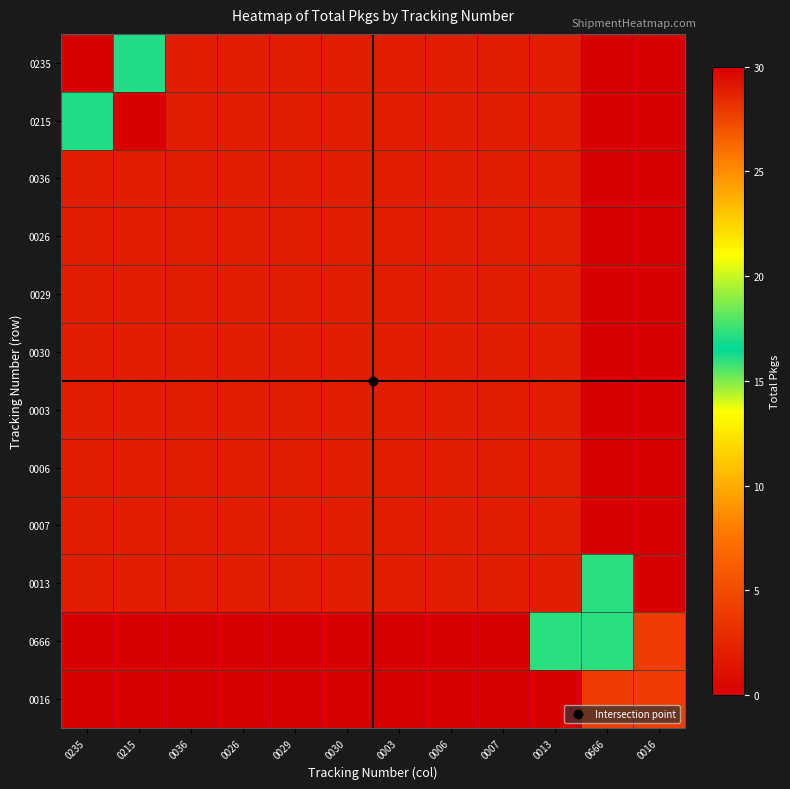

Reading left to right, extract all data points from this chart.

0235: 0235=30	0215=17	0036=2	0026=2	0029=2	0030=2	0003=2	0006=2	0007=2	0013=2	0666=0	0016=0
0215: 0235=17	0215=30	0036=2	0026=2	0029=2	0030=2	0003=2	0006=2	0007=2	0013=2	0666=0	0016=0
0036: 0235=2	0215=2	0036=2	0026=2	0029=2	0030=2	0003=2	0006=2	0007=2	0013=2	0666=0	0016=0
0026: 0235=2	0215=2	0036=2	0026=2	0029=2	0030=2	0003=2	0006=2	0007=2	0013=2	0666=0	0016=0
0029: 0235=2	0215=2	0036=2	0026=2	0029=2	0030=2	0003=2	0006=2	0007=2	0013=2	0666=0	0016=0
0030: 0235=2	0215=2	0036=2	0026=2	0029=2	0030=2	0003=2	0006=2	0007=2	0013=2	0666=0	0016=0
0003: 0235=2	0215=2	0036=2	0026=2	0029=2	0030=2	0003=2	0006=2	0007=2	0013=2	0666=0	0016=0
0006: 0235=2	0215=2	0036=2	0026=2	0029=2	0030=2	0003=2	0006=2	0007=2	0013=2	0666=0	0016=0
0007: 0235=2	0215=2	0036=2	0026=2	0029=2	0030=2	0003=2	0006=2	0007=2	0013=2	0666=0	0016=0
0013: 0235=2	0215=2	0036=2	0026=2	0029=2	0030=2	0003=2	0006=2	0007=2	0013=2	0666=16	0016=0
0666: 0235=0	0215=0	0036=0	0026=0	0029=0	0030=0	0003=0	0006=0	0007=0	0013=16	0666=16	0016=4
0016: 0235=0	0215=0	0036=0	0026=0	0029=0	0030=0	0003=0	0006=0	0007=0	0013=0	0666=4	0016=4